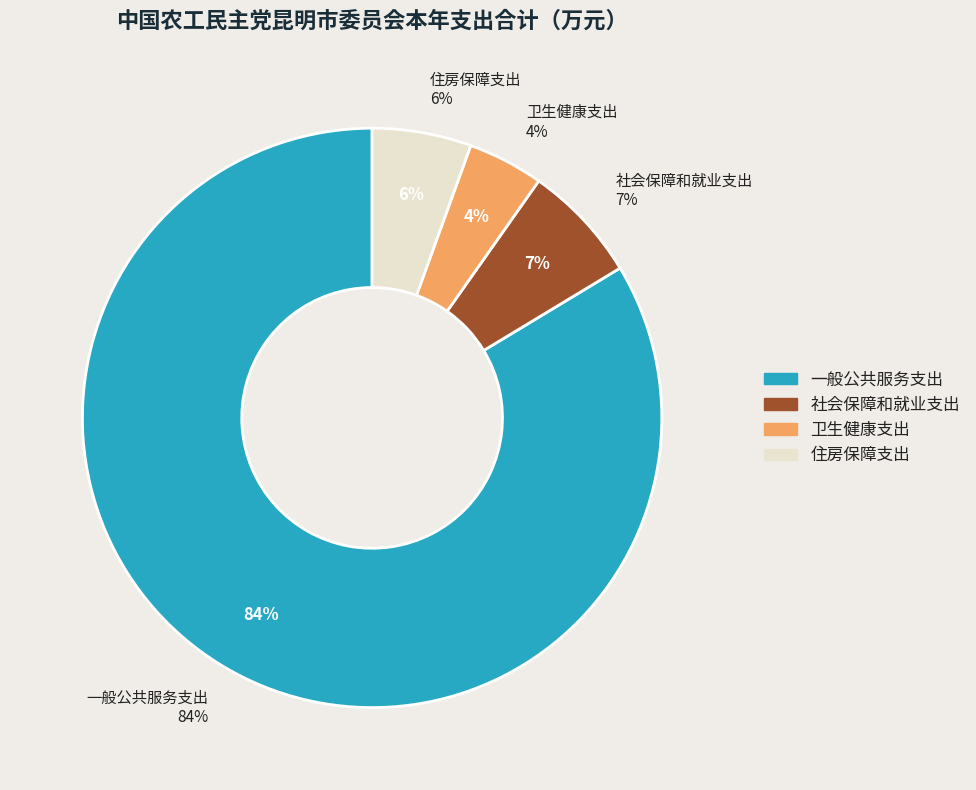

Does any single category account for the majority?

Yes